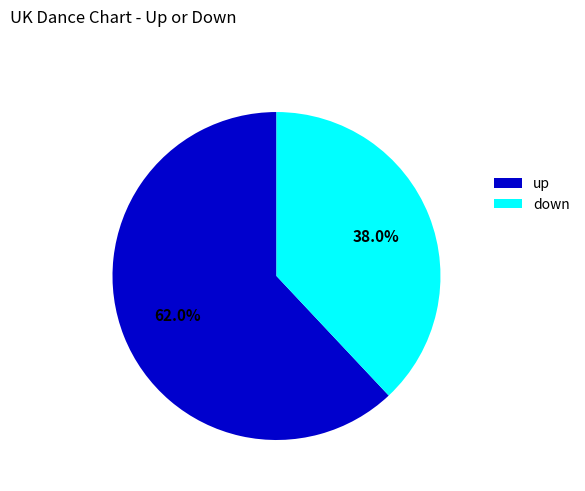

Which has a higher value, down or up?

up